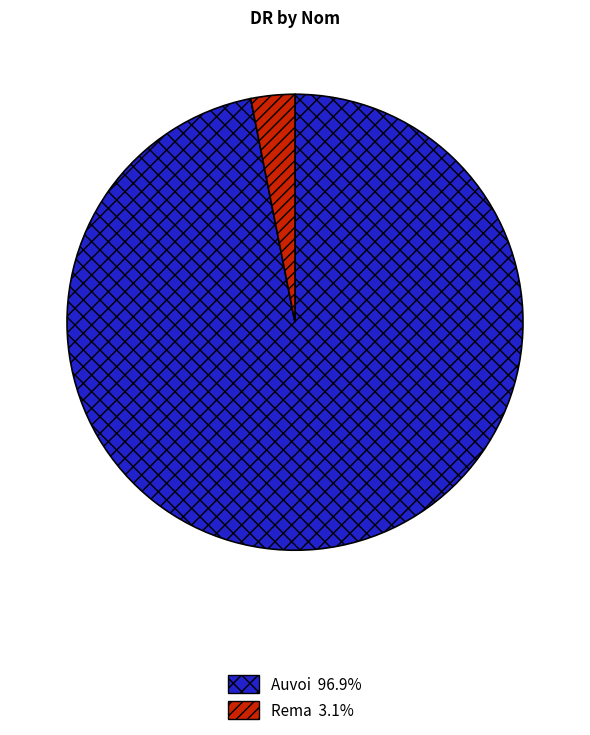

Rank the categories by value from highest to lowest.

Auvoi, Rema